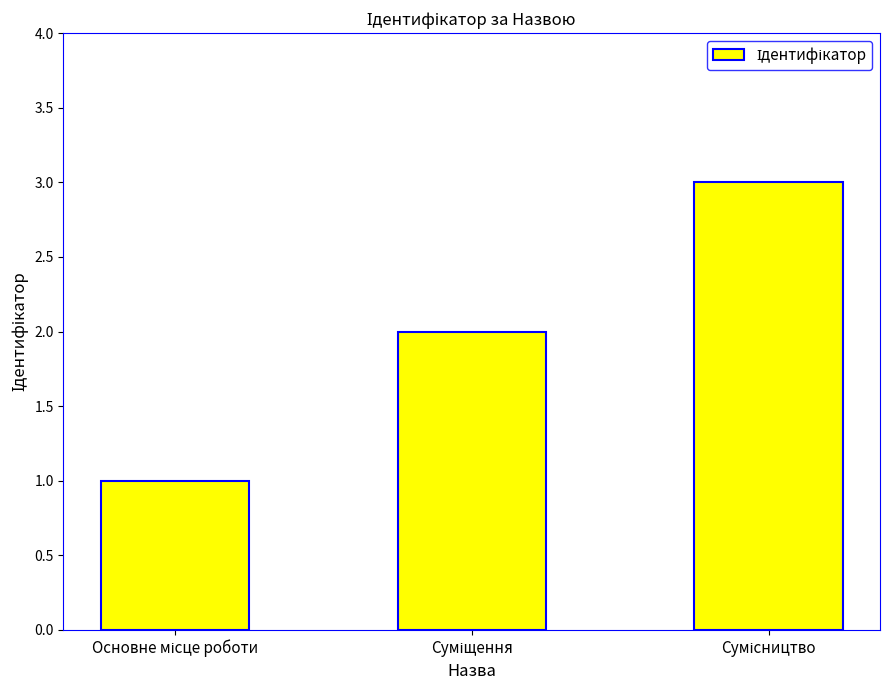

How many bars are there in total?

3